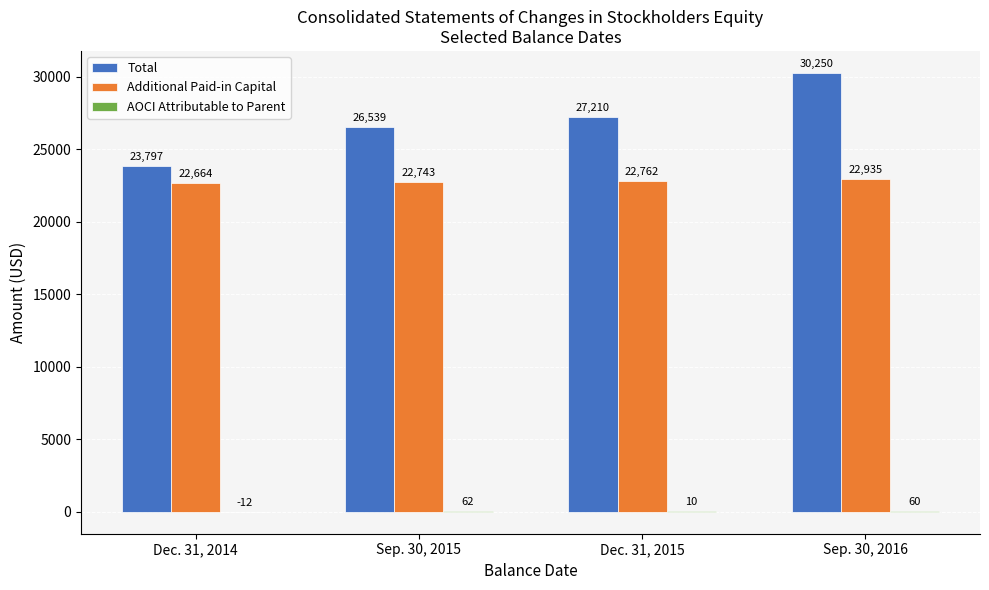

What is the sum of all Total values?

107796